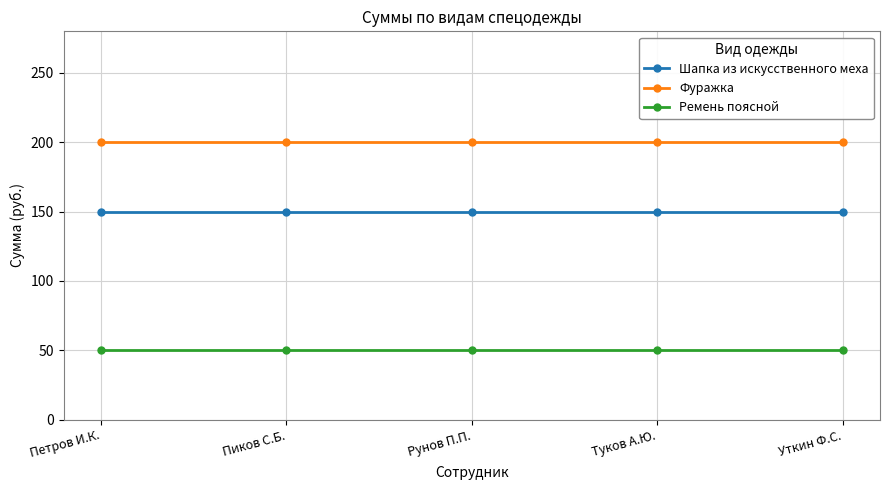

Rank the series at Уткин Ф.С. from lowest to highest value.

Ремень поясной, Шапка из искусственного меха, Фуражка